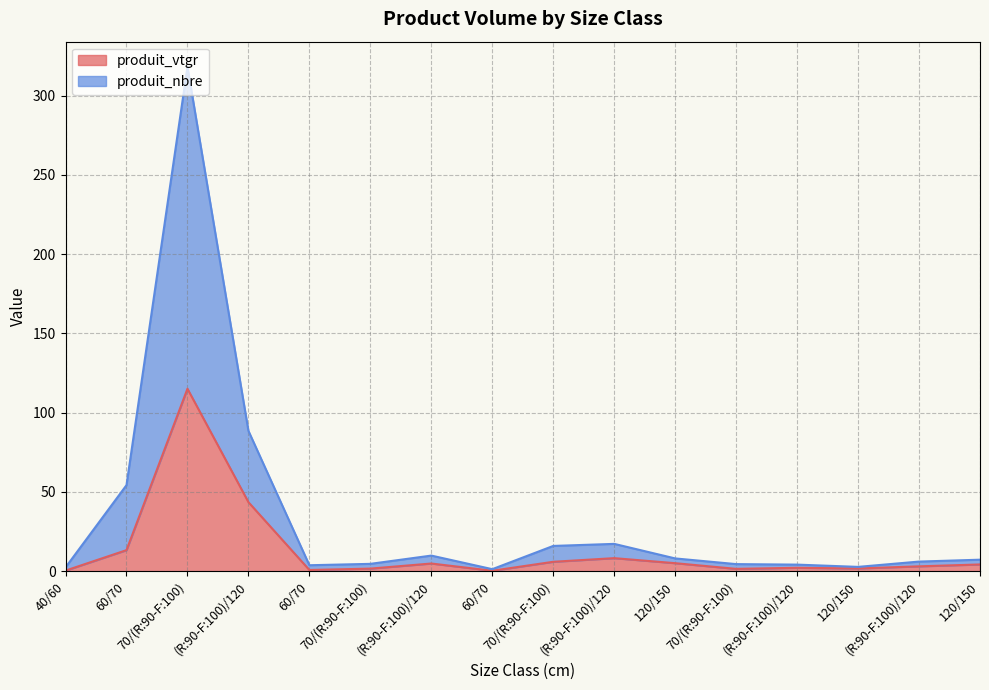

True or false: produit_vtgr has more than 2 interior local peaks.

True